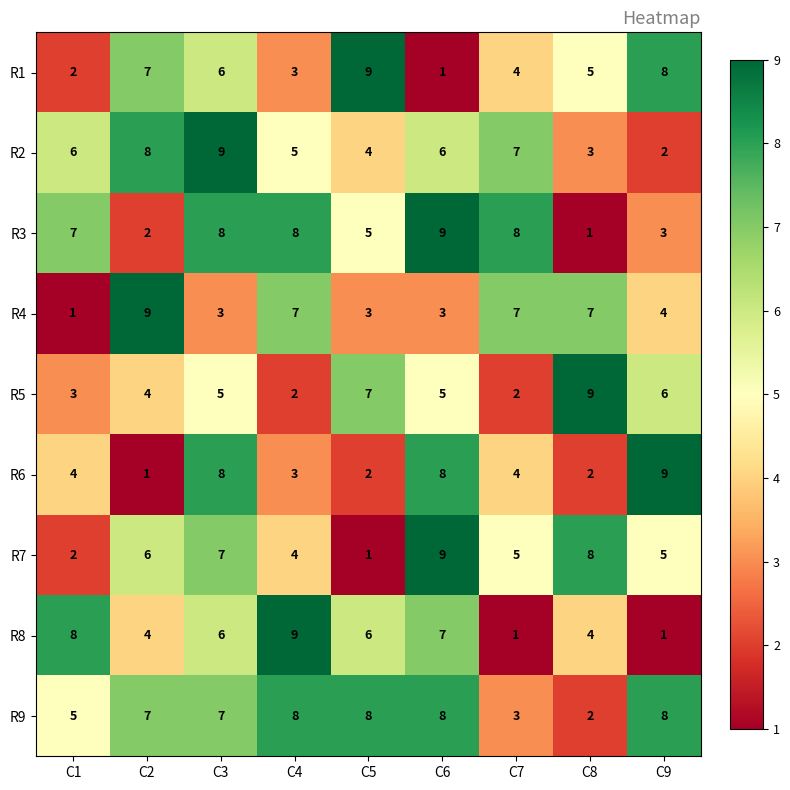

At which category is the sum across all series the highest?

C3